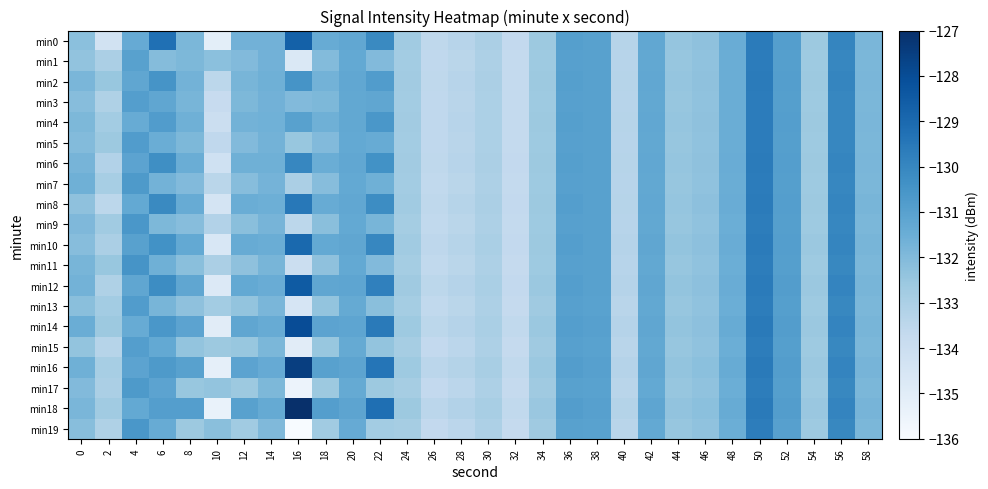

Which category has the highest value across all series?

16